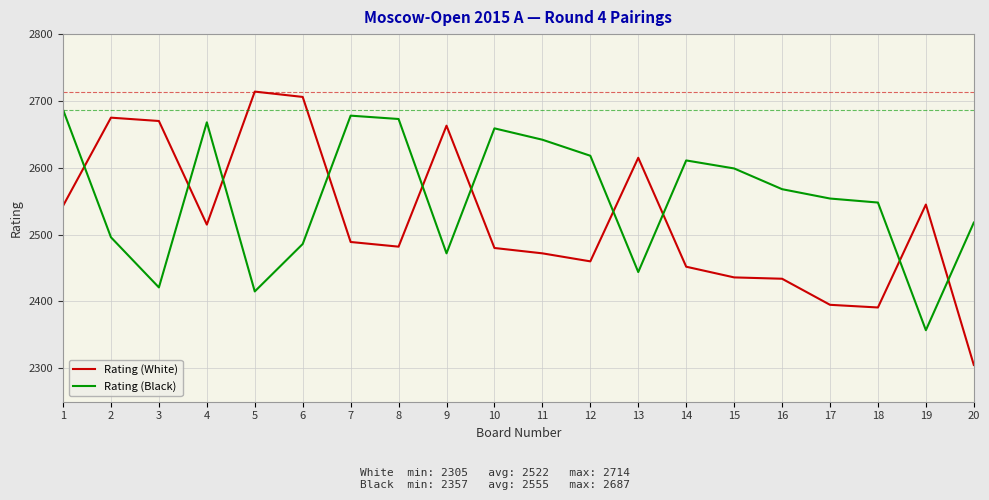

The value of Rating (Black) at 5 is 4009. True or false?

False